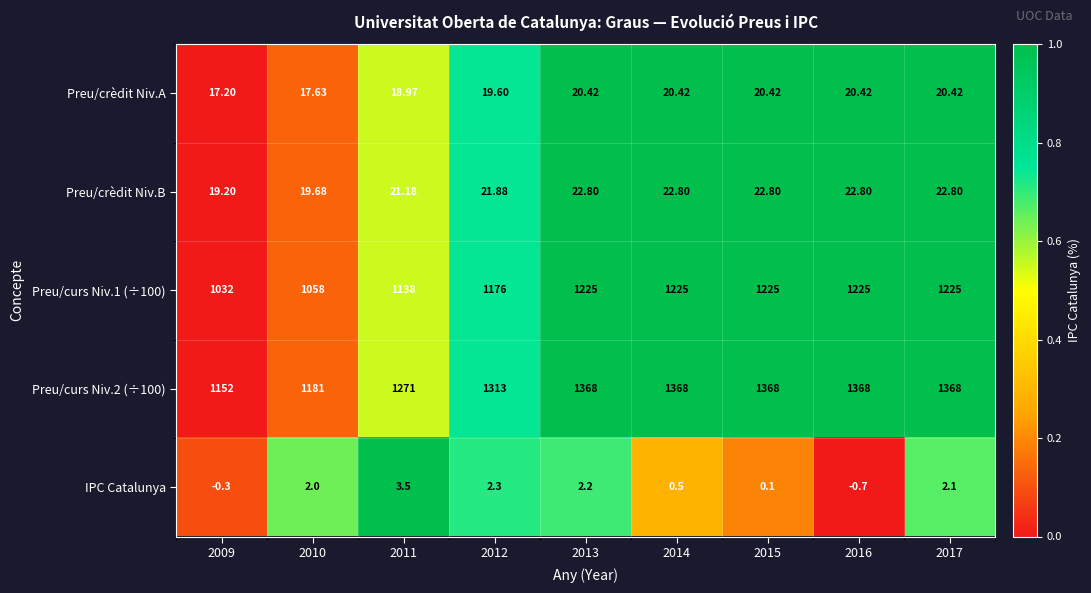

Which series has the largest total across all categories?

Preu/curs Niv.2 (÷100)